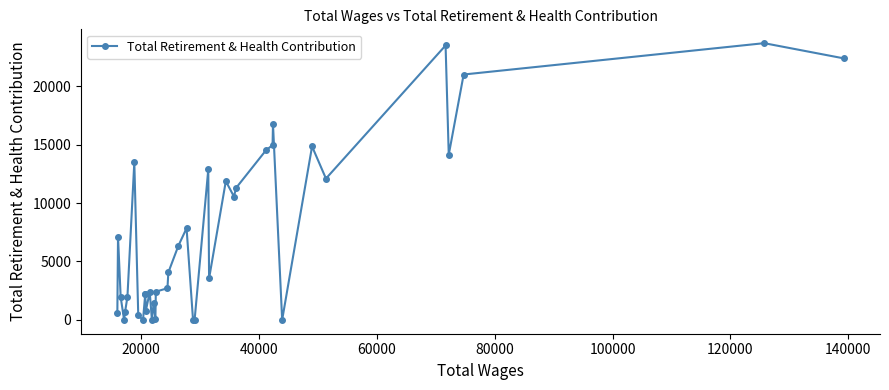

What is the sum of all values?

286563